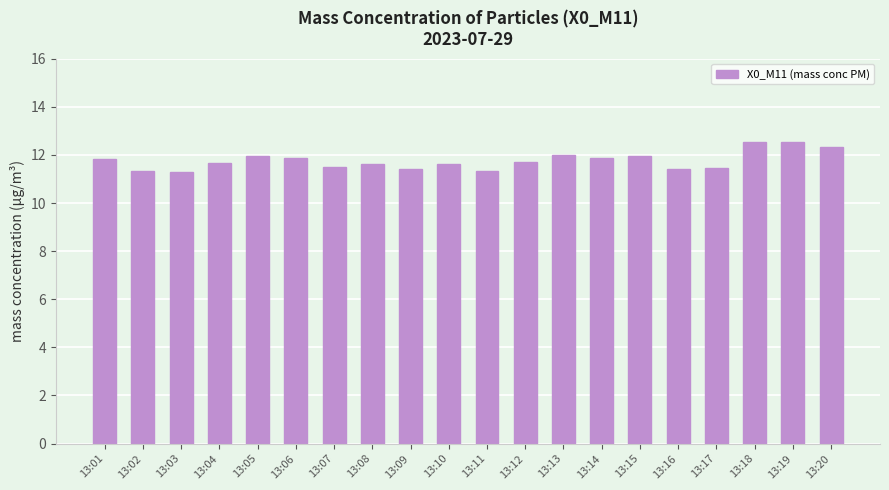

How many distinct data groups are displayed?

1